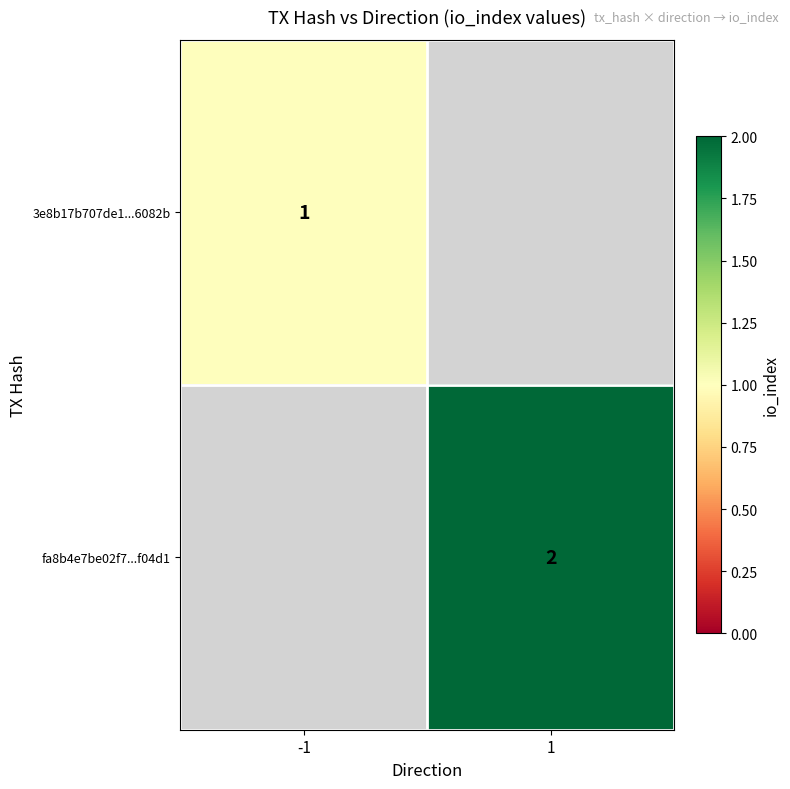

The 3e8b17b707de1...6082b series shows 0 at -1. True or false?

False